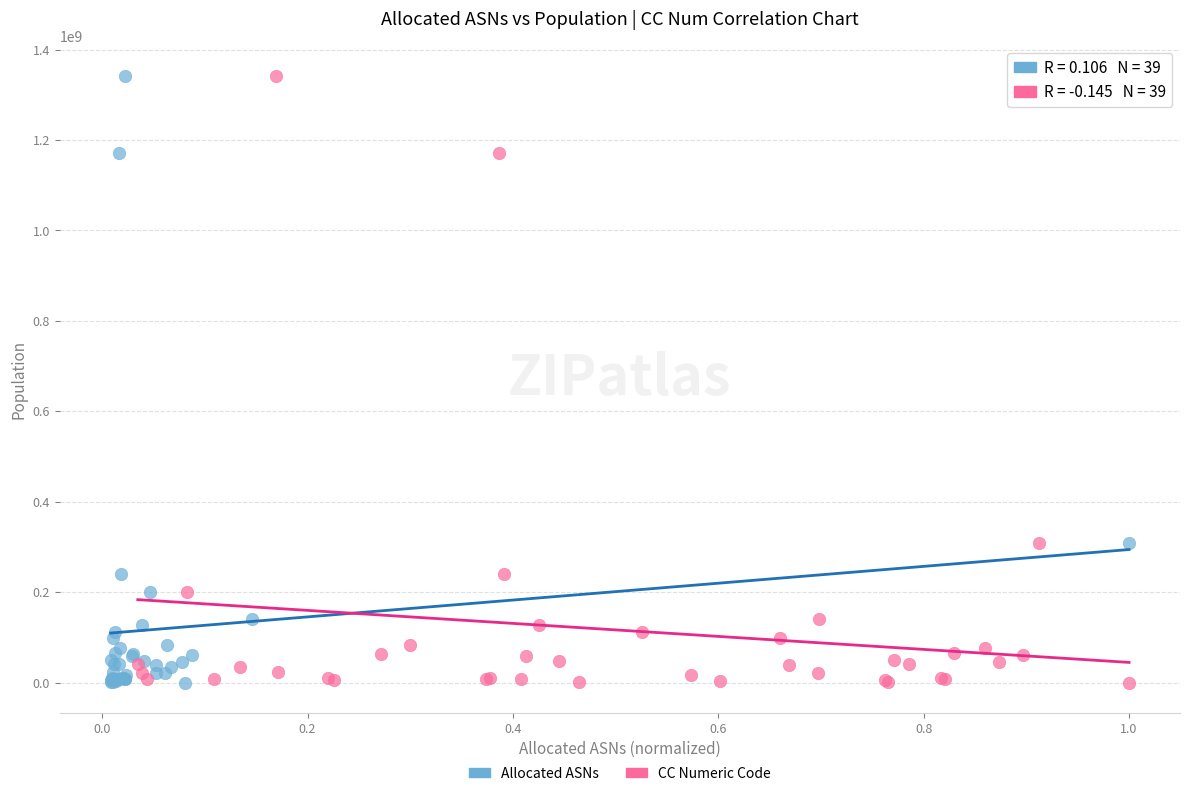

What are all the series names shown in the legend?

Allocated ASNs, CC Numeric Code